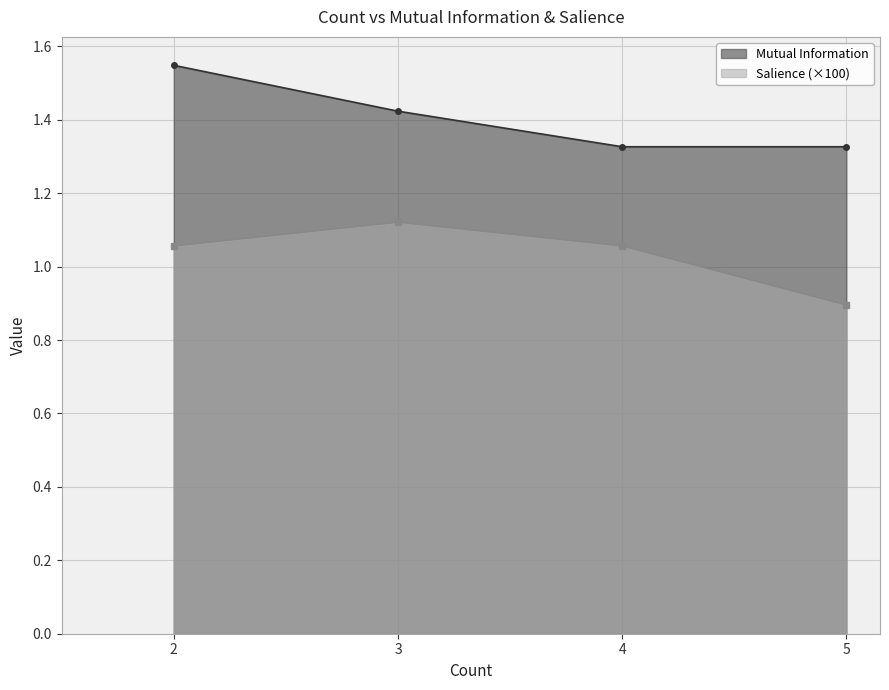

How many lines are shown in the chart?

2